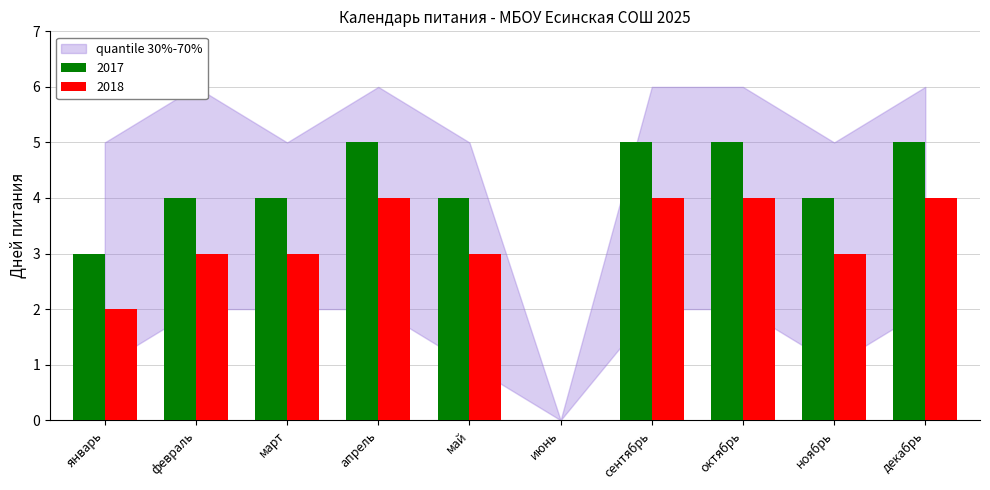

What is the sum of the 2017 values at сентябрь and январь?

8